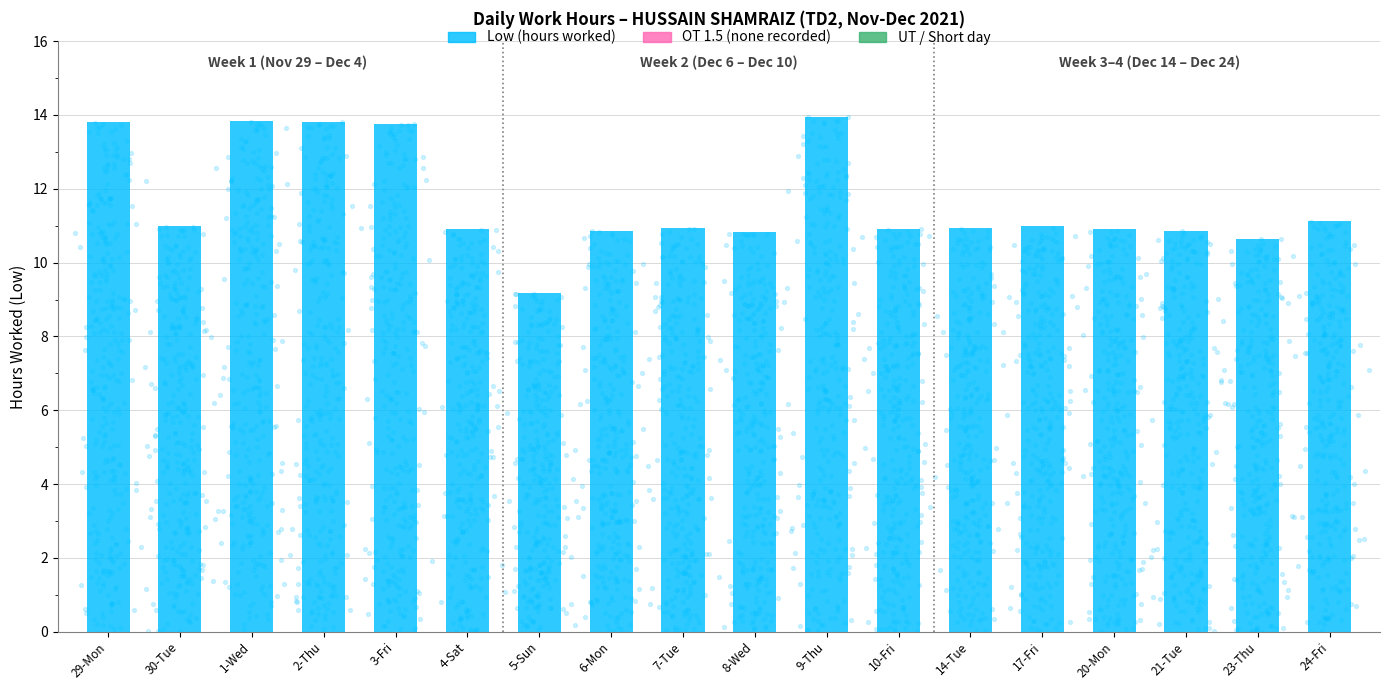

Approximately how many times larger is the value at 17-Fri compared to 24-Fri?

1.0